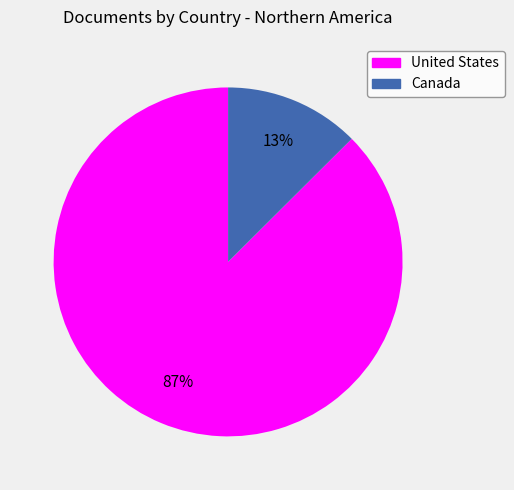

Rank the categories by value from highest to lowest.

United States, Canada